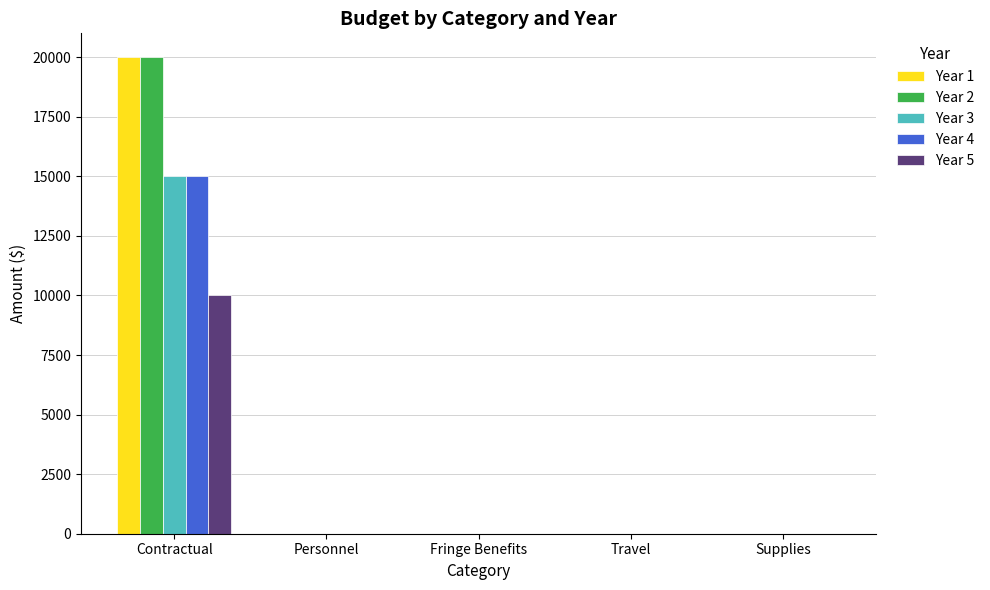

Reading left to right, list all the values displayed in this chart.

Year 1: Contractual=20000	Personnel=0	Fringe Benefits=0	Travel=0	Supplies=0
Year 2: Contractual=20000	Personnel=0	Fringe Benefits=0	Travel=0	Supplies=0
Year 3: Contractual=15000	Personnel=0	Fringe Benefits=0	Travel=0	Supplies=0
Year 4: Contractual=15000	Personnel=0	Fringe Benefits=0	Travel=0	Supplies=0
Year 5: Contractual=10000	Personnel=0	Fringe Benefits=0	Travel=0	Supplies=0